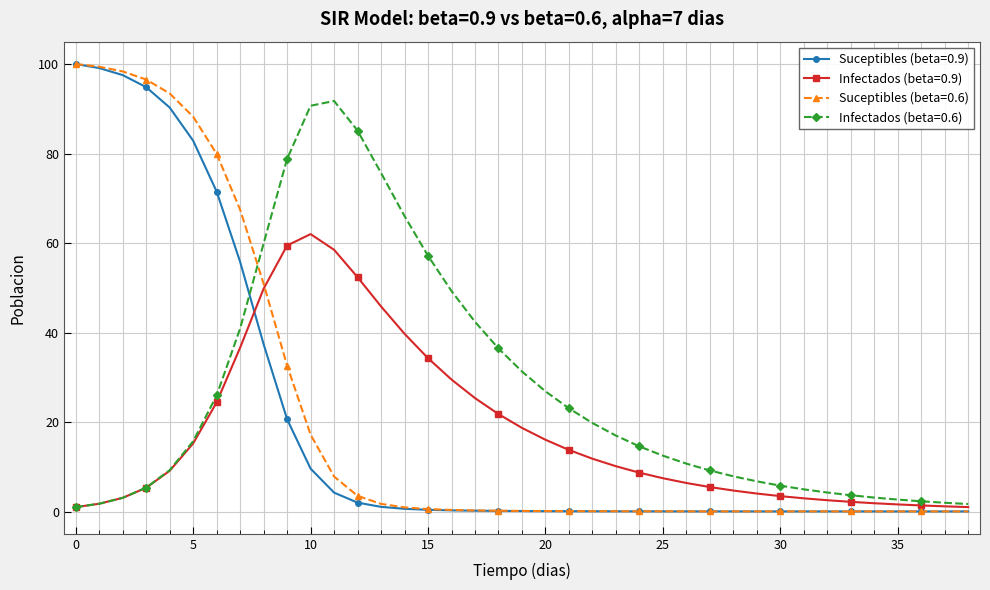

What is the maximum value shown in the chart?

100.0